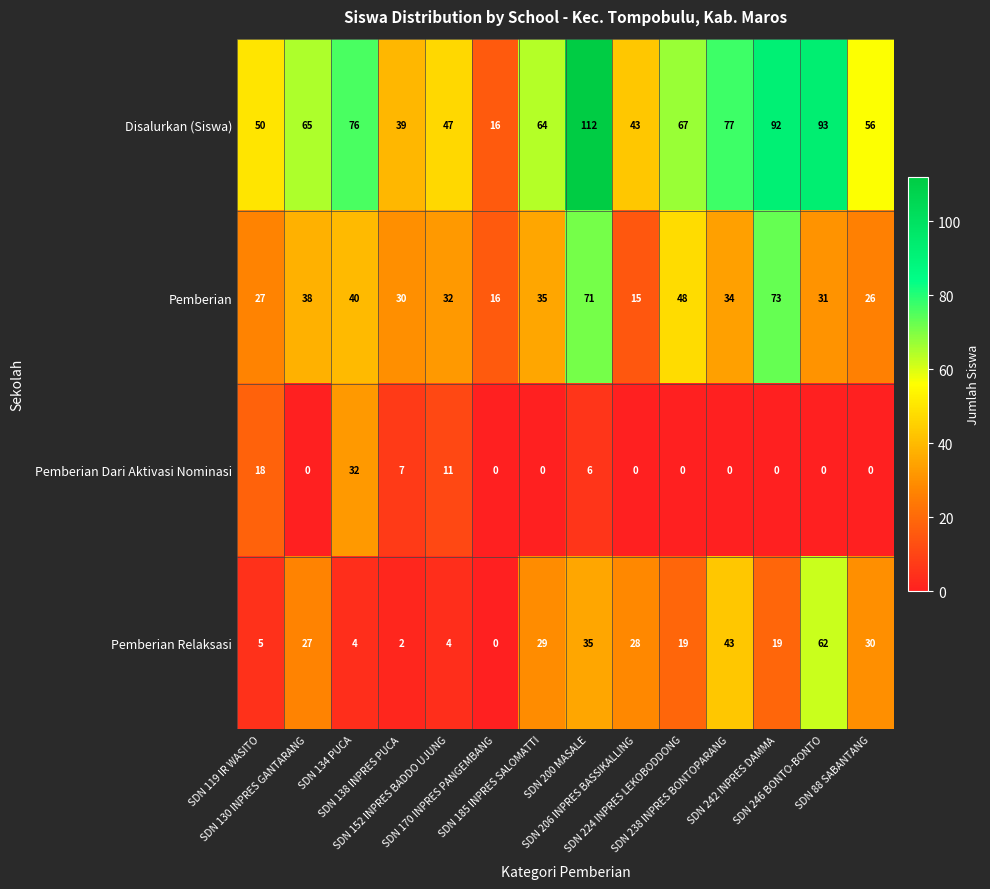

What is the sum of all Pemberian values?

516